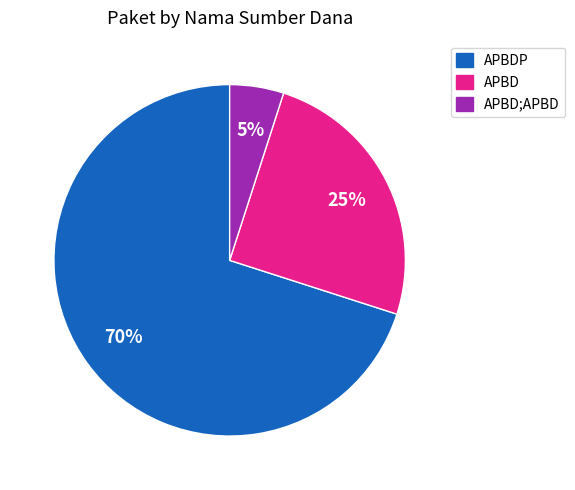

Which has a higher value, APBDP or APBD?

APBDP